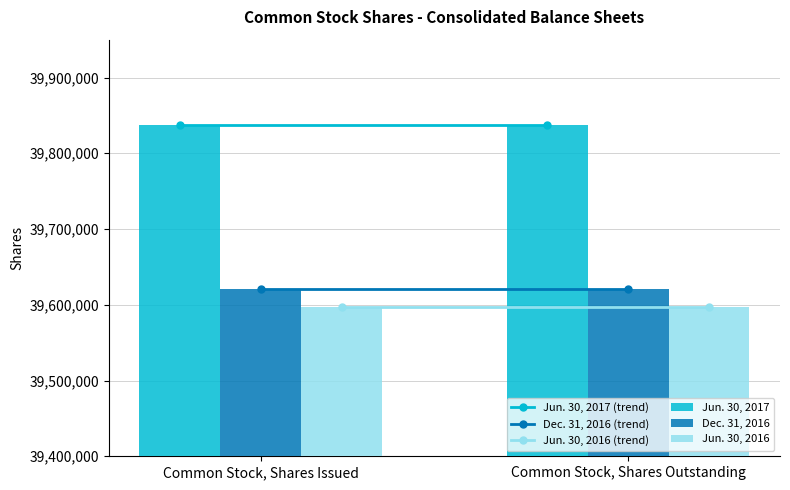

What is the maximum value for Jun. 30, 2016?

39597469